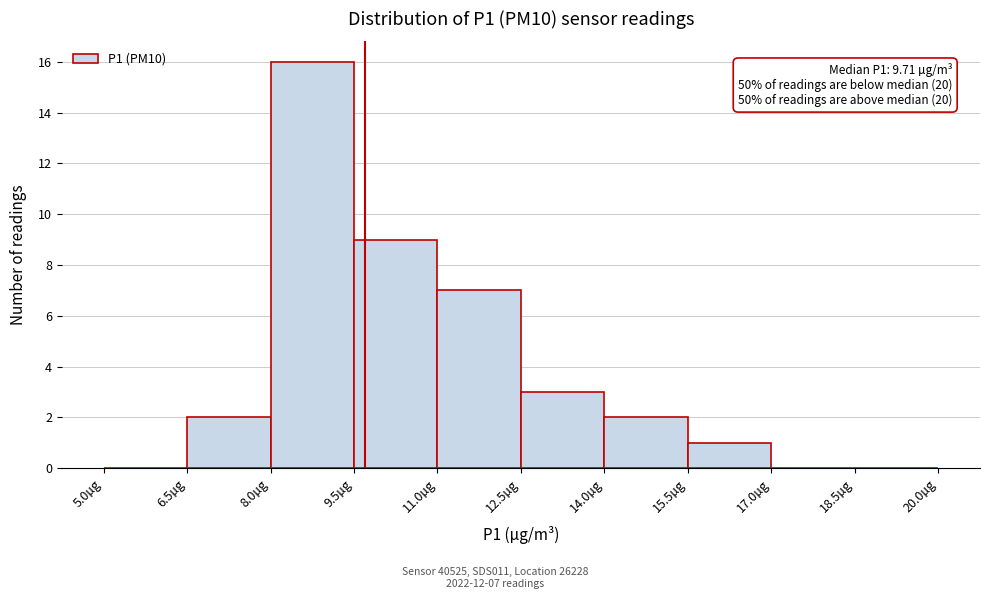

Over which range of the x-axis is the bar tallest?

8.0 to 9.5